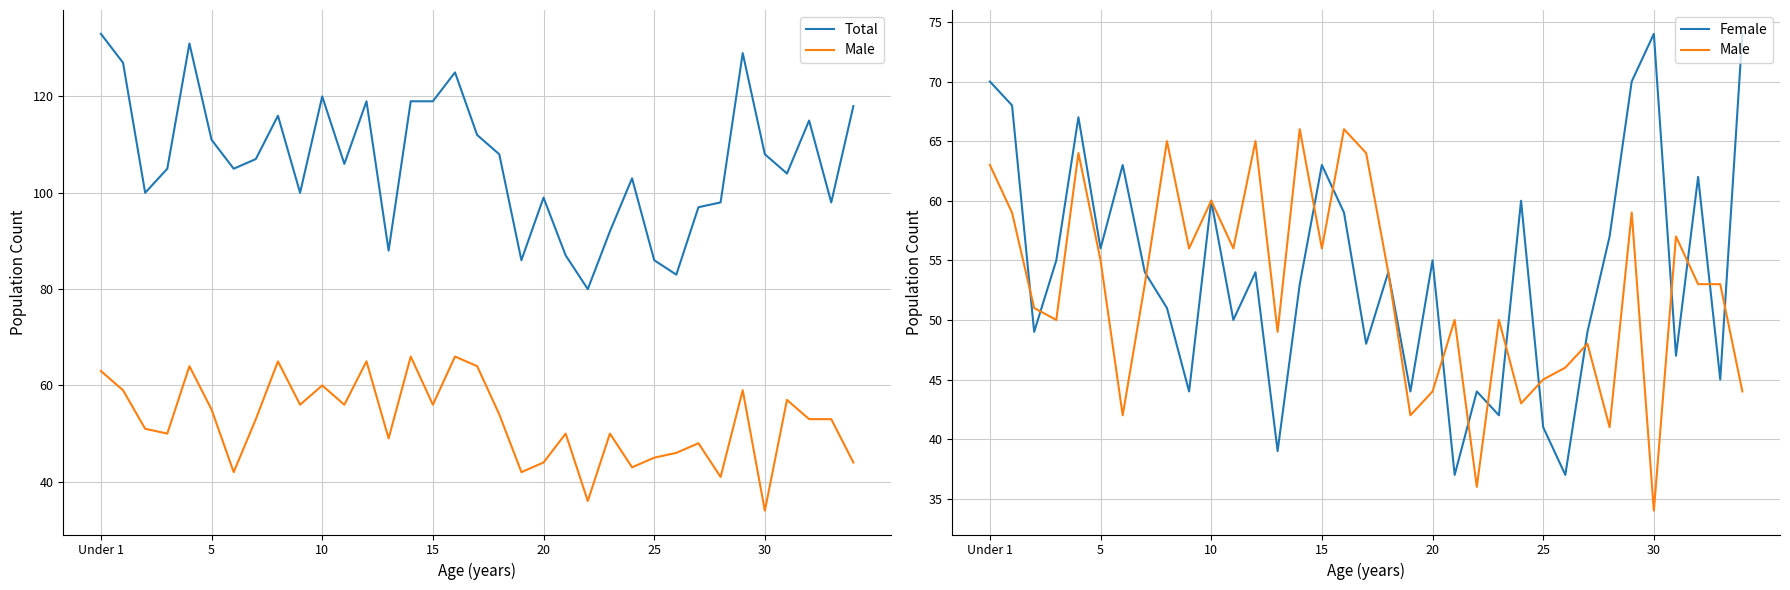

At which label does Female first exceed 54?

Under 1